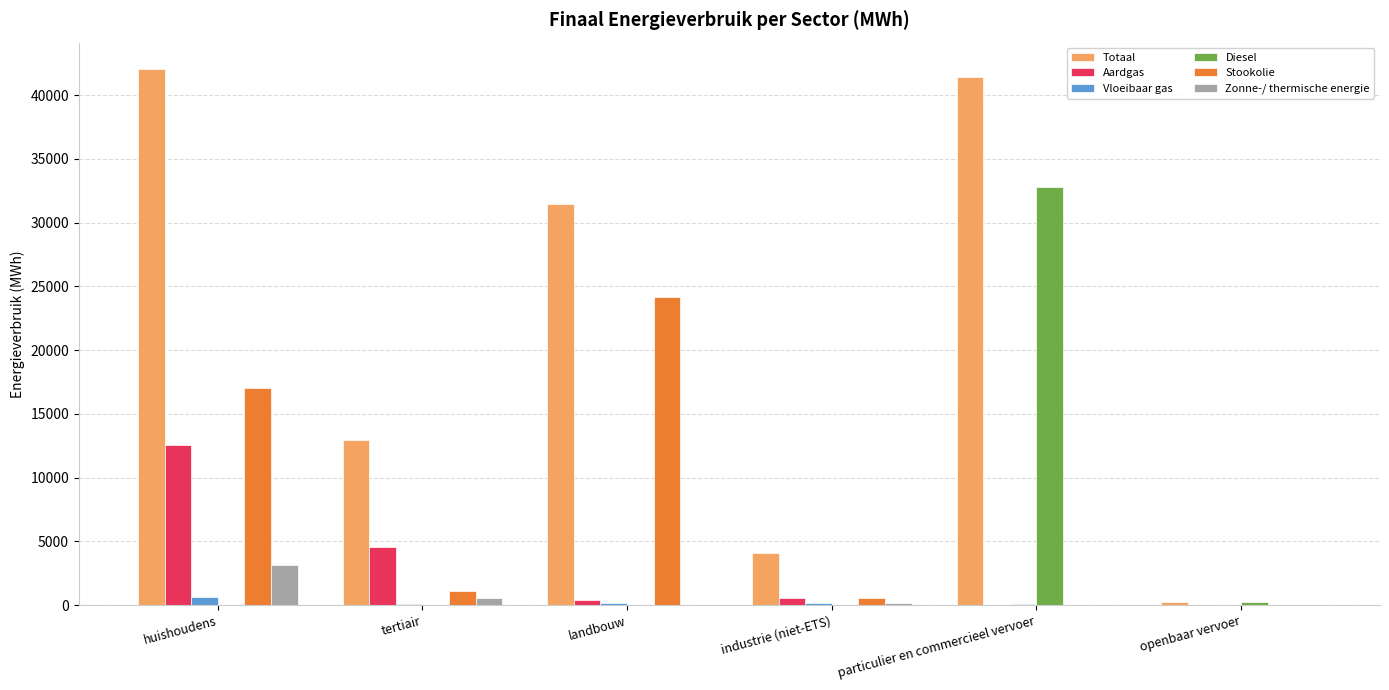

The Zonne-/ thermische energie series shows 5055.2 at huishoudens. True or false?

False